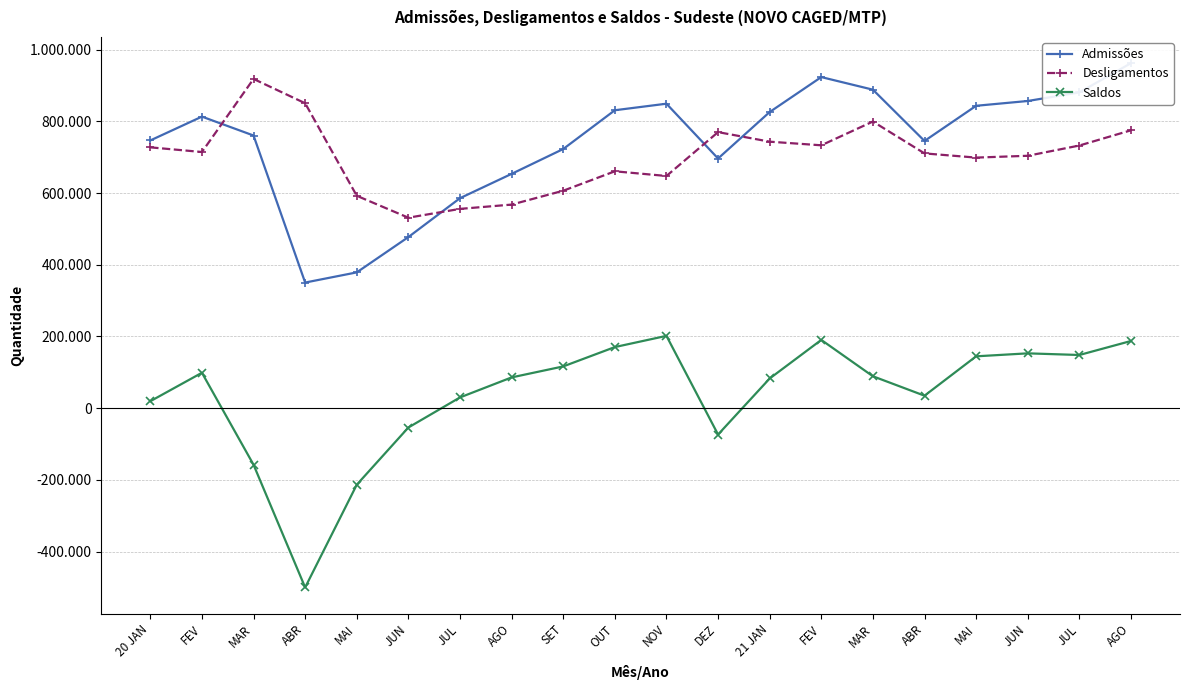

Where does the Desligamentos series first go above 714472?

20 JAN